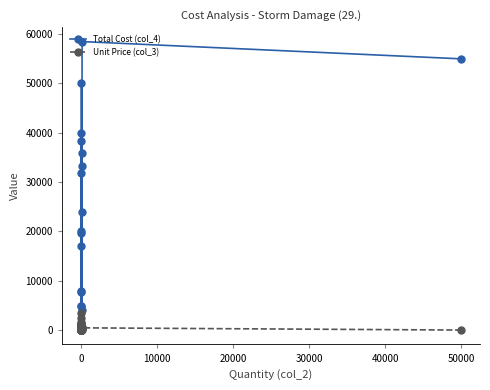

True or false: Unit Price (col_3) and Total Cost (col_4) intersect in this chart.

True